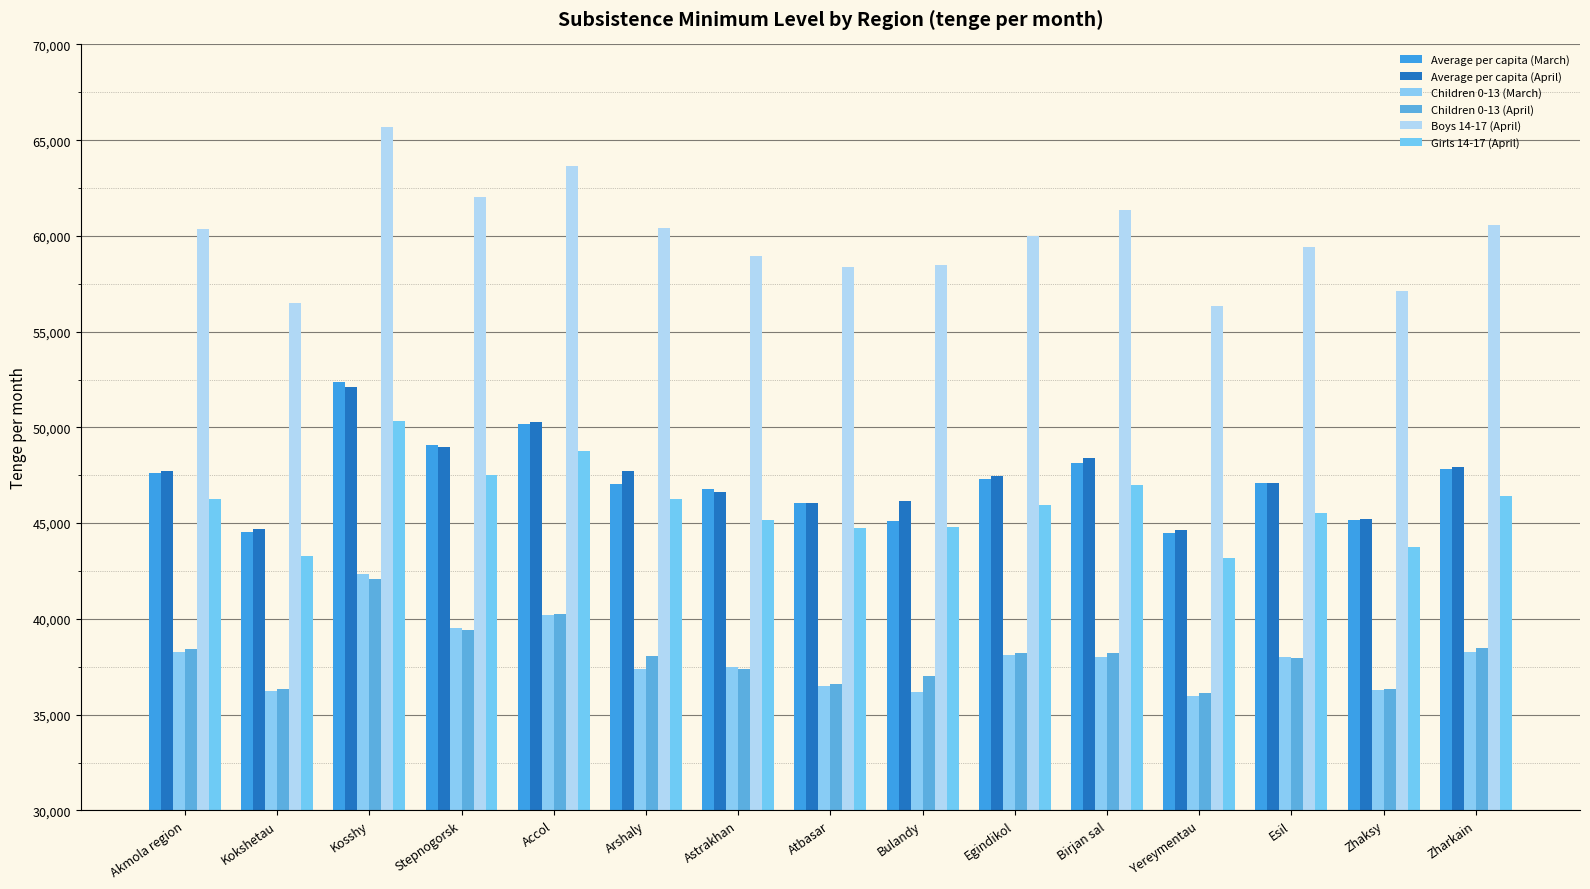

Is it true that Girls 14-17 (April) equals 63707 at Zharkain?

False